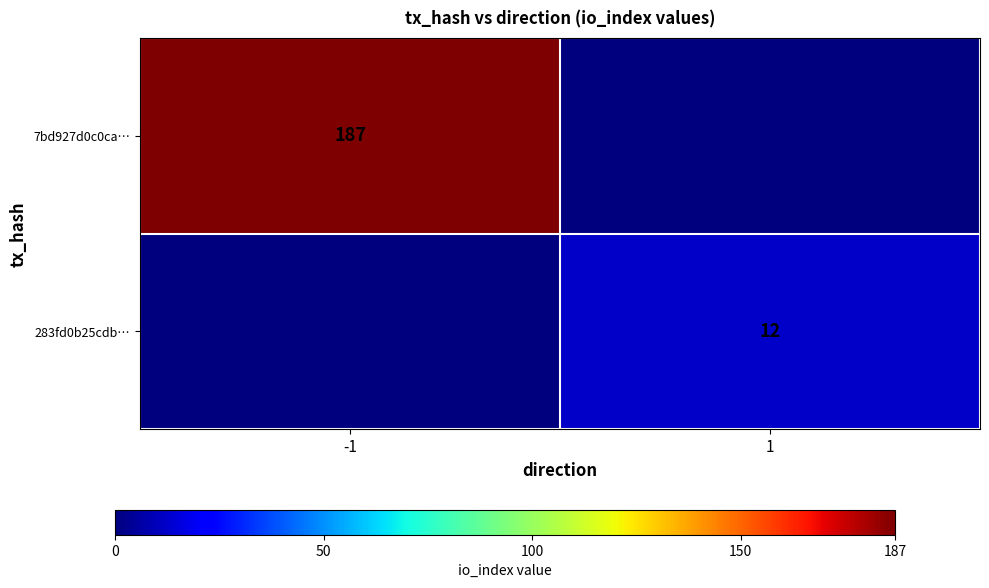

The value of 7bd927d0c0ca… at -1 is 289. True or false?

False